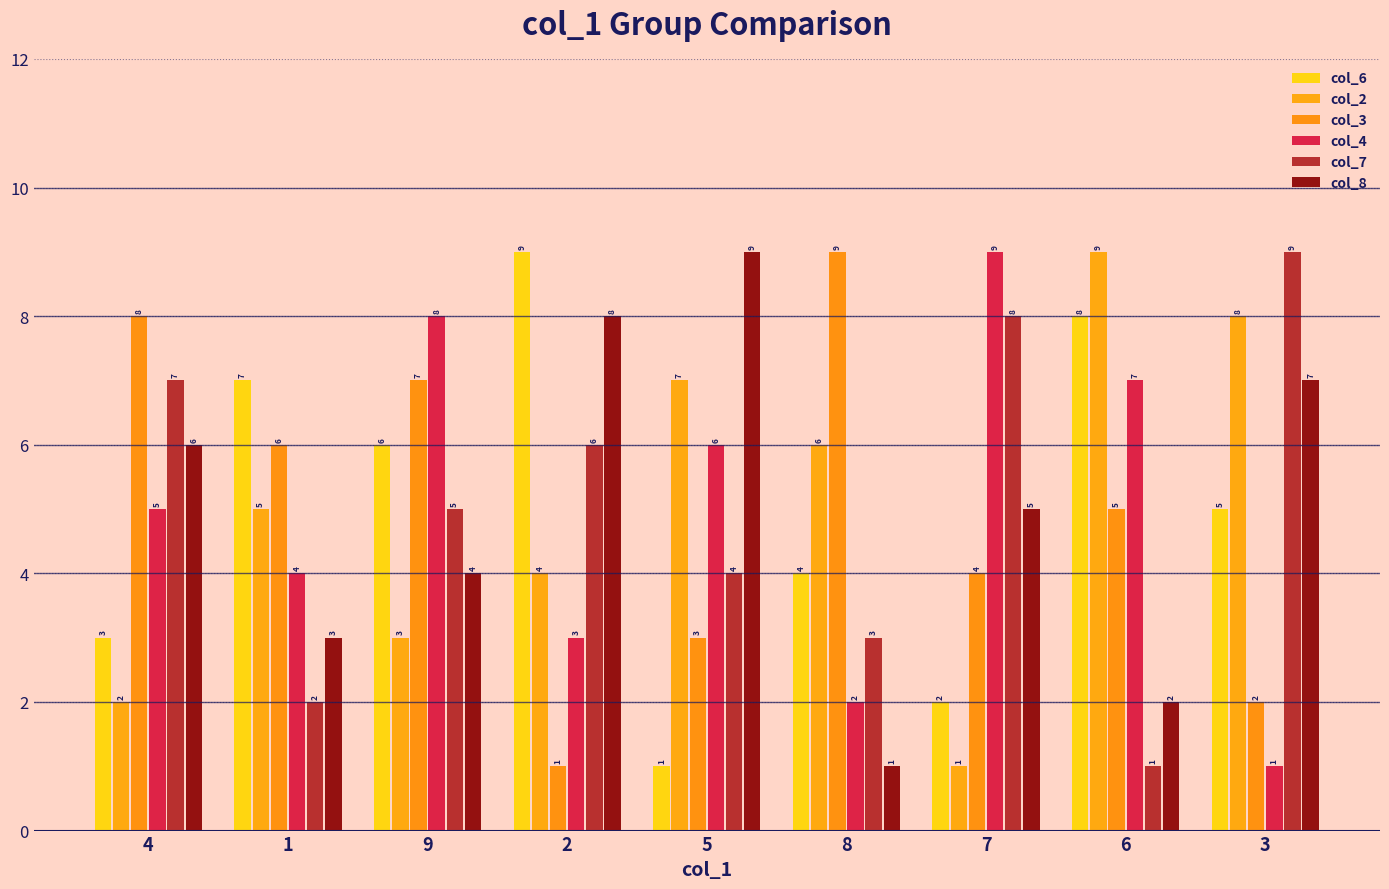

What is the difference between the maximum and minimum values in the col_8 series?

8